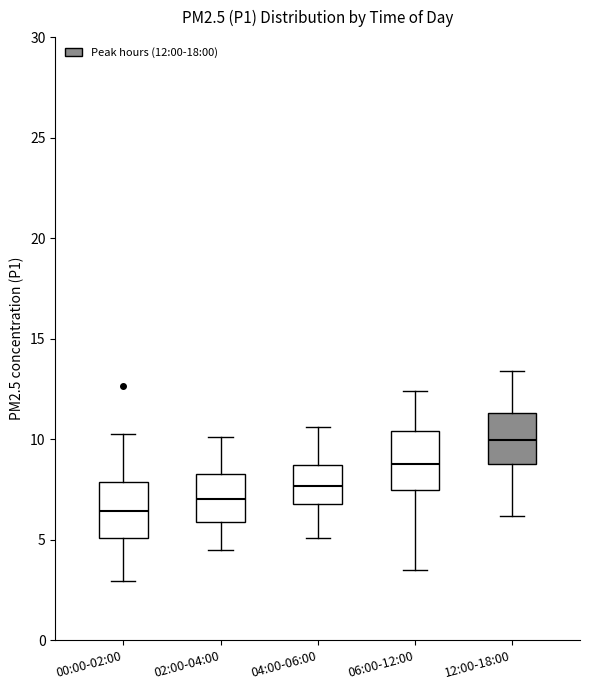

Reading left to right, read every box against the y-axis: the position of its median line, the range the box covers, and the ends of its whiskers. The values are not printed on the chart, so give them approximately, as read against the axis.

00:00-02:00: median 6.5, box 5.0 to 8.0, whiskers 3.0 to 10.5
02:00-04:00: median 7.0, box 6.0 to 8.5, whiskers 4.5 to 10.0
04:00-06:00: median 7.5, box 7.0 to 8.5, whiskers 5.0 to 10.5
06:00-12:00: median 9.0, box 7.5 to 10.5, whiskers 3.5 to 12.5
12:00-18:00: median 10.0, box 9.0 to 11.5, whiskers 6.0 to 13.5